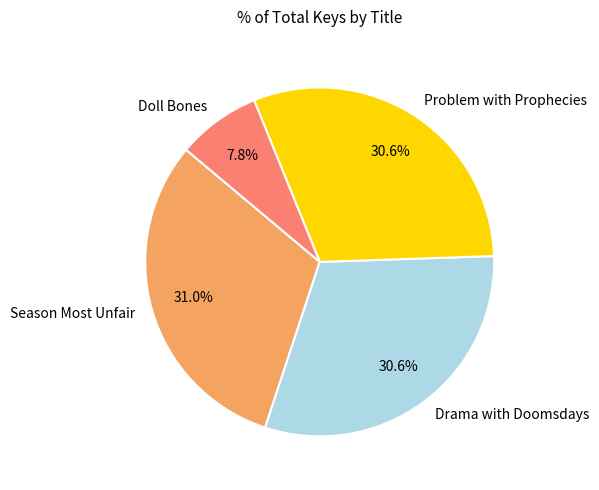

Is Doll Bones the majority of the pie?

No